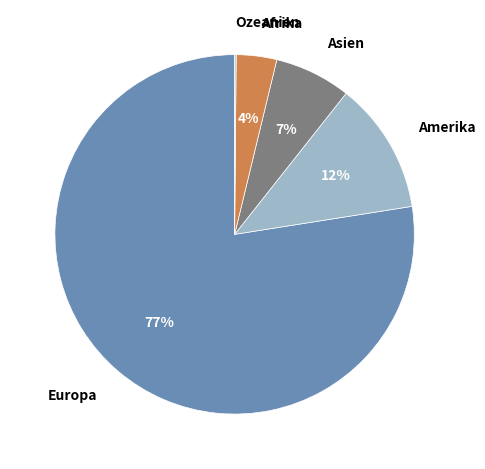

Which slice represents more than half of the pie?

Europa